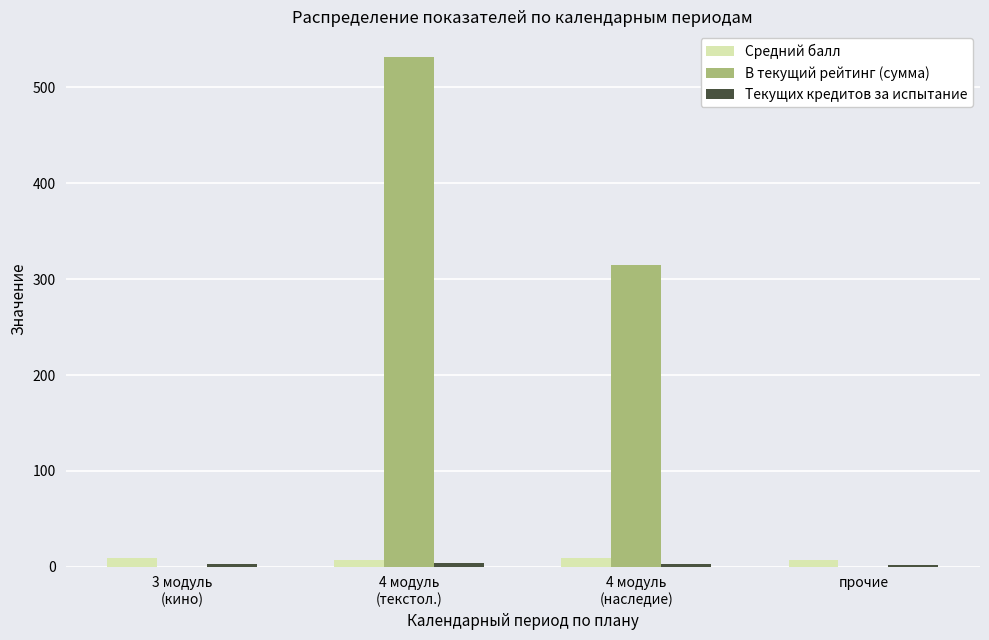

Between 3 модуль
(кино) and 4 модуль
(наследие), which series saw the biggest shift?

В текущий рейтинг (сумма)